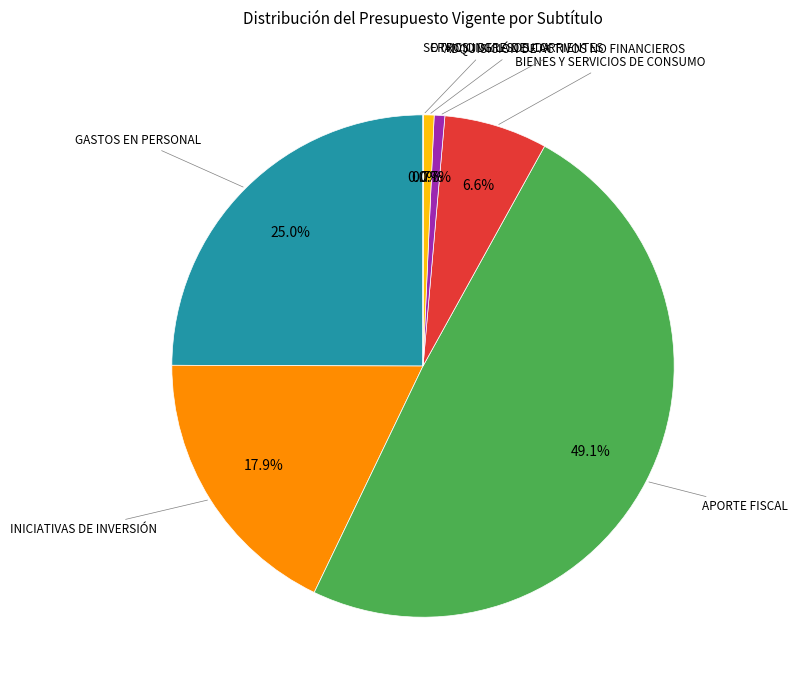

Does any single category account for the majority?

No